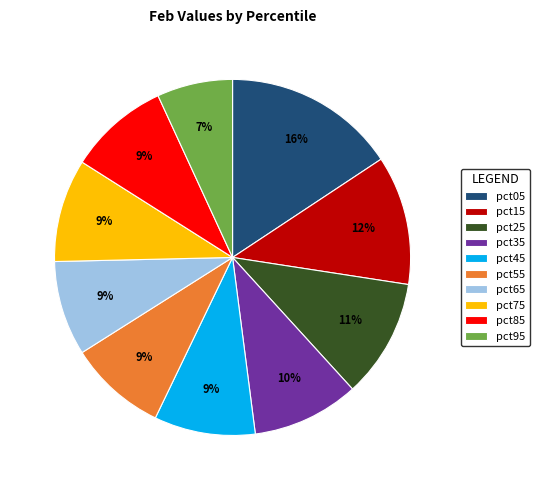

To the nearest percent, what is the average slice percentage?

10%